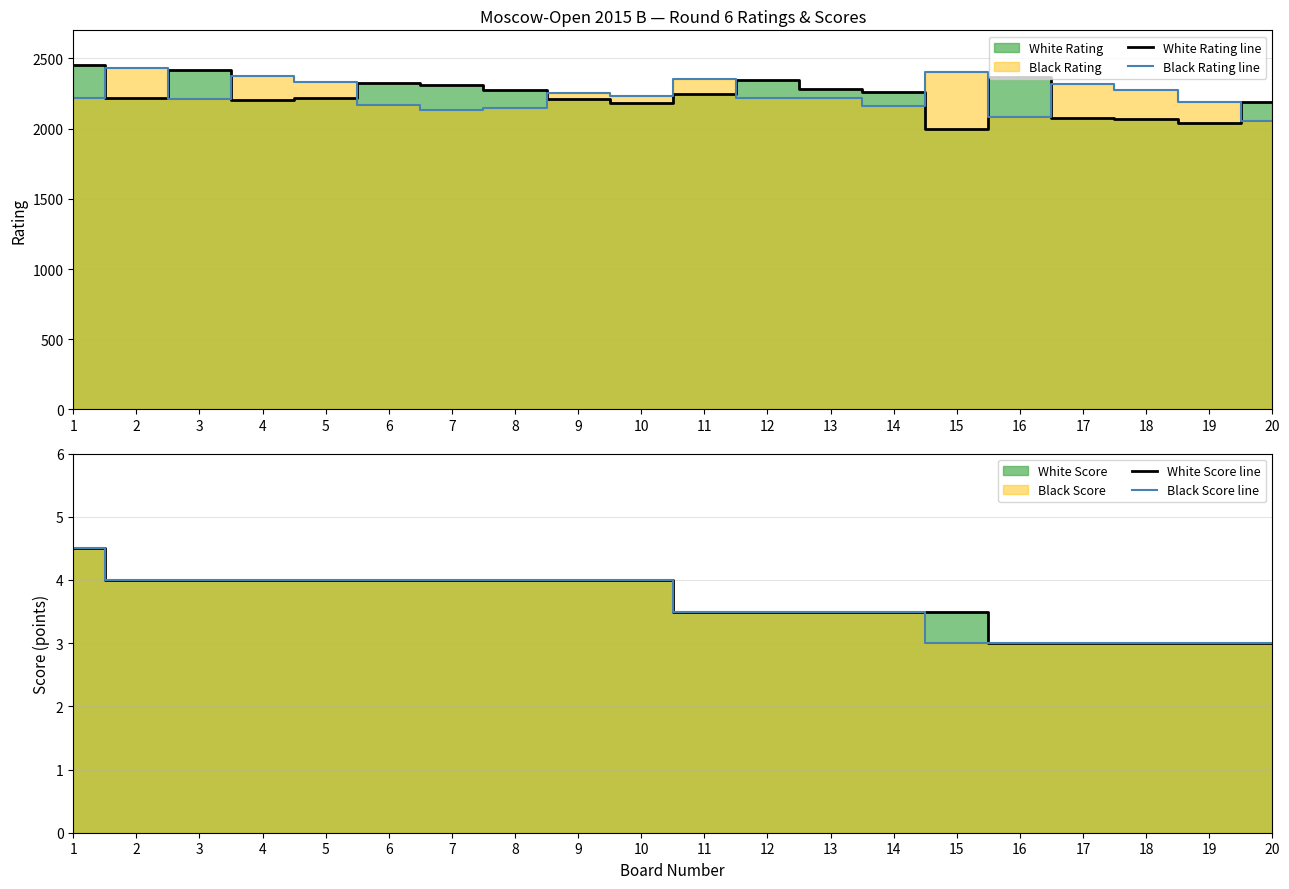

Reading left to right, transcribe all the data shown in this chart.

White Rating line: 1=2451.0	2=2220.0	3=2415.0	4=2204.0	5=2216.0	6=2324.0	7=2310.0	8=2273.0	9=2210.0	10=2181.0	11=2244.0	12=2344.0	13=2283.0	14=2262.0	15=1996.0	16=2370.0	17=2077.0	18=2070.0	19=2042.0	20=2191.0
Black Rating line: 1=2220.0	2=2429.0	3=2208.0	4=2375.0	5=2334.0	6=2170.0	7=2134.0	8=2149.0	9=2257.0	10=2235.0	11=2355.0	12=2218.0	13=2215.0	14=2160.0	15=2405.0	16=2086.0	17=2320.0	18=2277.0	19=2193.0	20=2056.0
White Score line: 1=4.5	2=4.0	3=4.0	4=4.0	5=4.0	6=4.0	7=4.0	8=4.0	9=4.0	10=4.0	11=3.5	12=3.5	13=3.5	14=3.5	15=3.5	16=3.0	17=3.0	18=3.0	19=3.0	20=3.0
Black Score line: 1=4.5	2=4.0	3=4.0	4=4.0	5=4.0	6=4.0	7=4.0	8=4.0	9=4.0	10=4.0	11=3.5	12=3.5	13=3.5	14=3.5	15=3.0	16=3.0	17=3.0	18=3.0	19=3.0	20=3.0